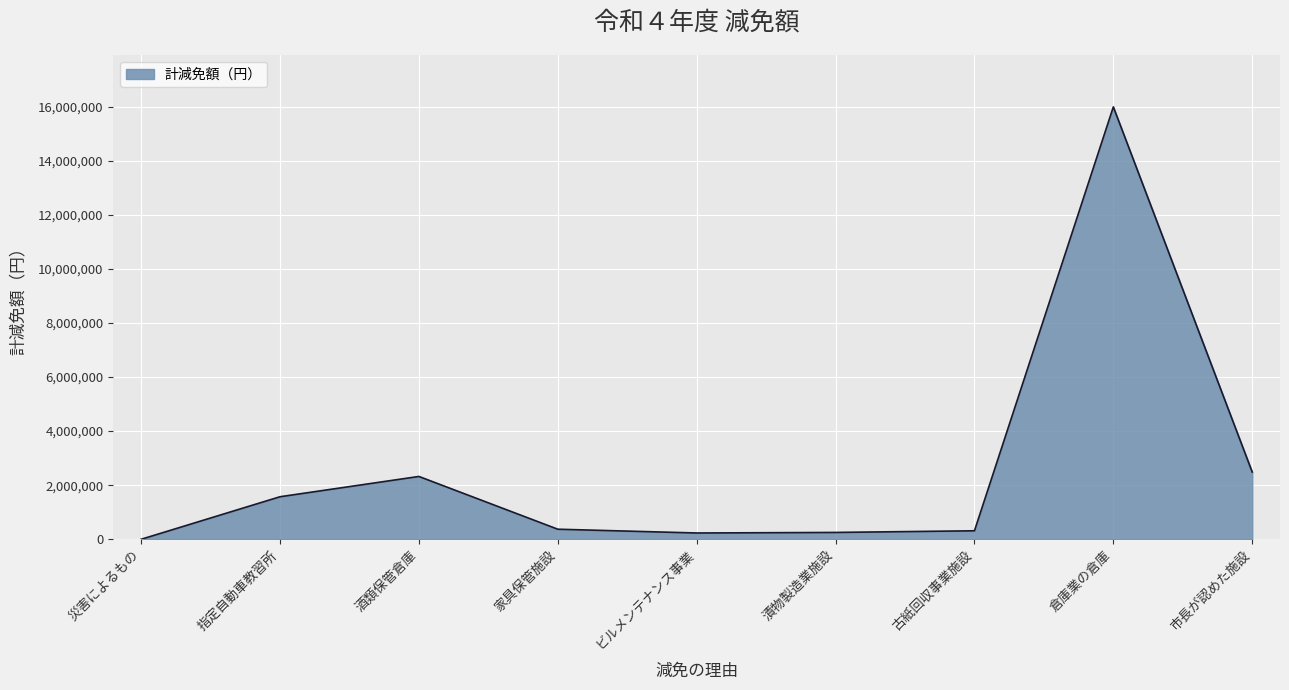

What is the approximate value at ビルメンテナンス事業, to the nearest 10?

232840